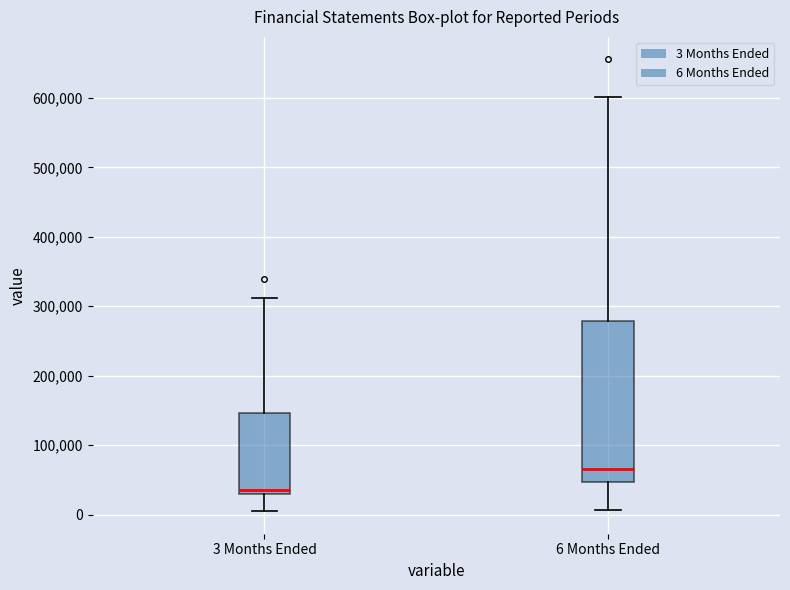

Where is the upper edge of the box for 6 Months Ended on the y-axis? The values are not printed on the chart, so give them approximately, as read against the axis.

280000